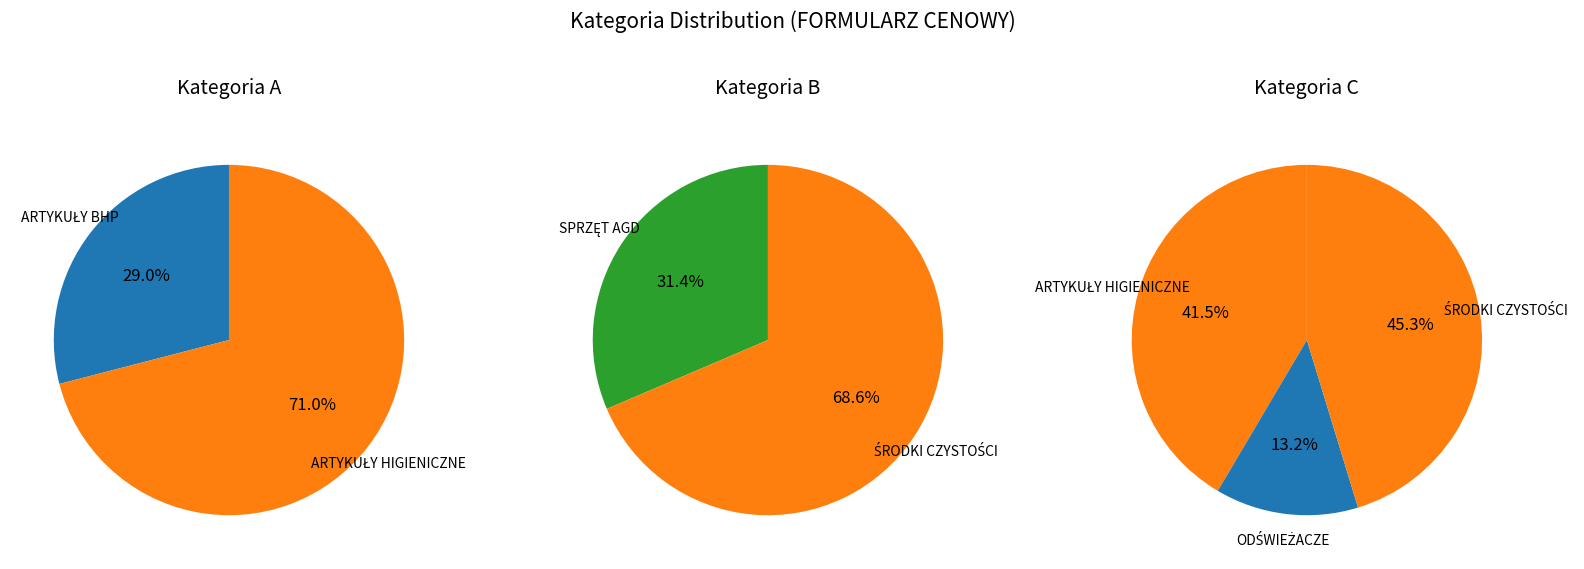

Combined, do ODŚWIEŻACZE and SPRZĘT AGD account for over 50%?

No